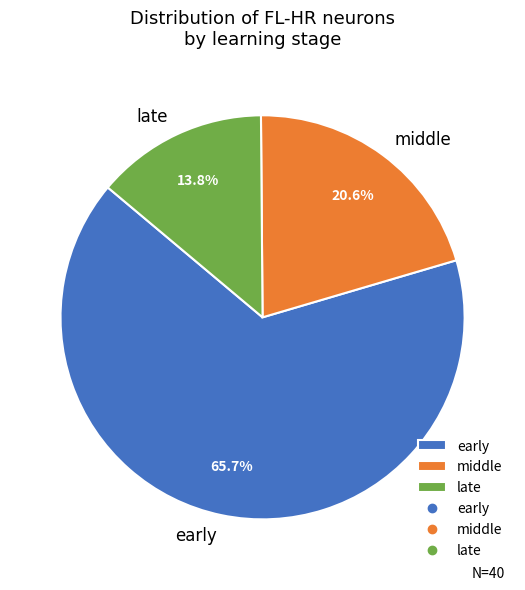

To the nearest percent, what portion does early represent?

66%